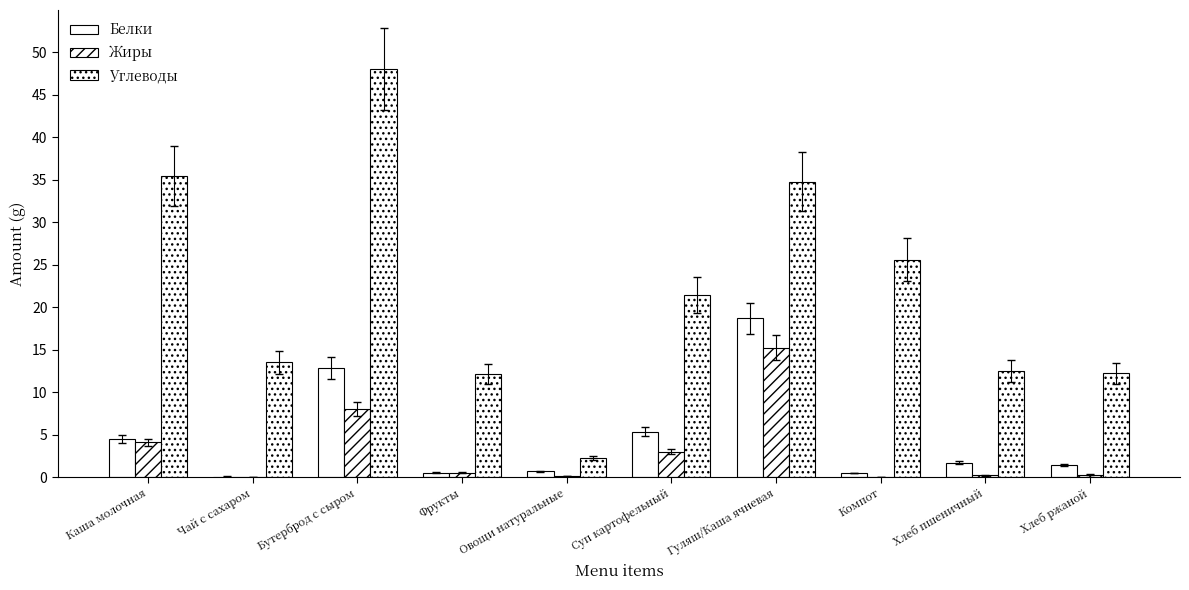

What is the difference between the maximum and minimum values in the Жиры series?

15.2